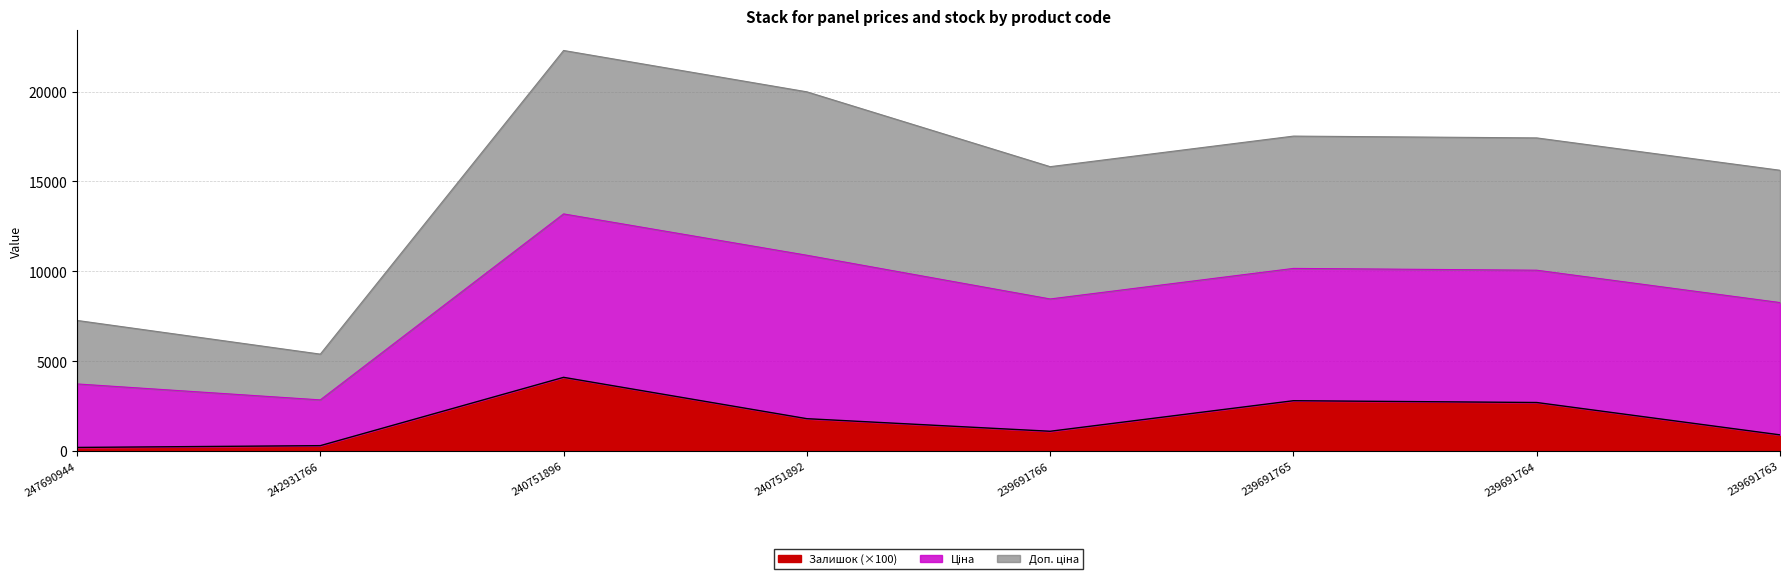

At which category is the sum across all series the highest?

240751896